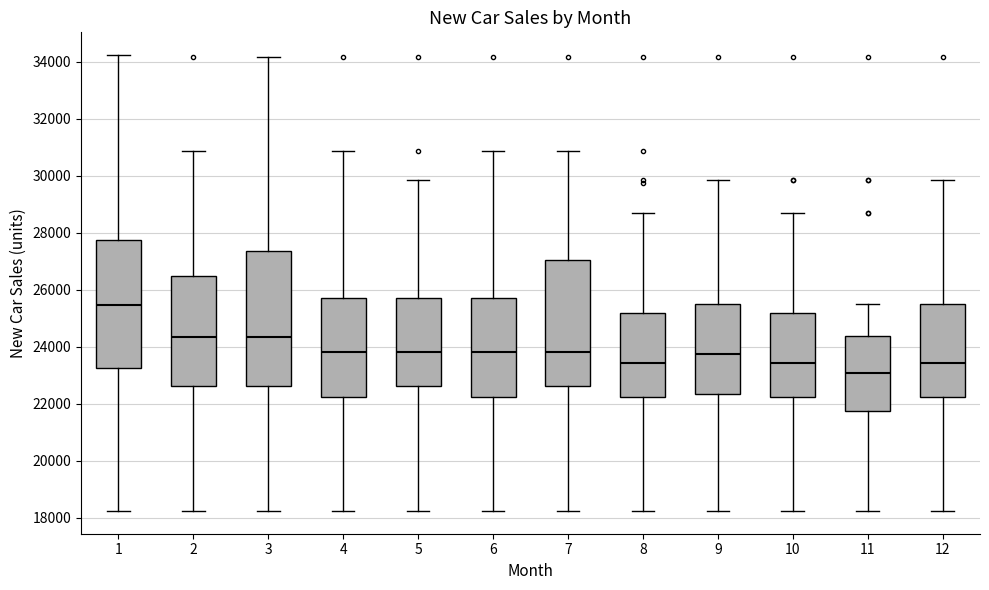

Reading left to right, read every box against the y-axis: the position of its median line, the range the box covers, and the ends of its whiskers. The values are not printed on the chart, so give them approximately, as read against the axis.

1: median 25400, box 23200 to 27800, whiskers 18200 to 34200
2: median 24400, box 22600 to 26400, whiskers 18200 to 30800
3: median 24400, box 22600 to 27400, whiskers 18200 to 34200
4: median 23800, box 22200 to 25800, whiskers 18200 to 30800
5: median 23800, box 22600 to 25800, whiskers 18200 to 29800
6: median 23800, box 22200 to 25800, whiskers 18200 to 30800
7: median 23800, box 22600 to 27000, whiskers 18200 to 30800
8: median 23400, box 22200 to 25200, whiskers 18200 to 28600
9: median 23800, box 22400 to 25400, whiskers 18200 to 29800
10: median 23400, box 22200 to 25200, whiskers 18200 to 28600
11: median 23000, box 21800 to 24400, whiskers 18200 to 25400
12: median 23400, box 22200 to 25400, whiskers 18200 to 29800